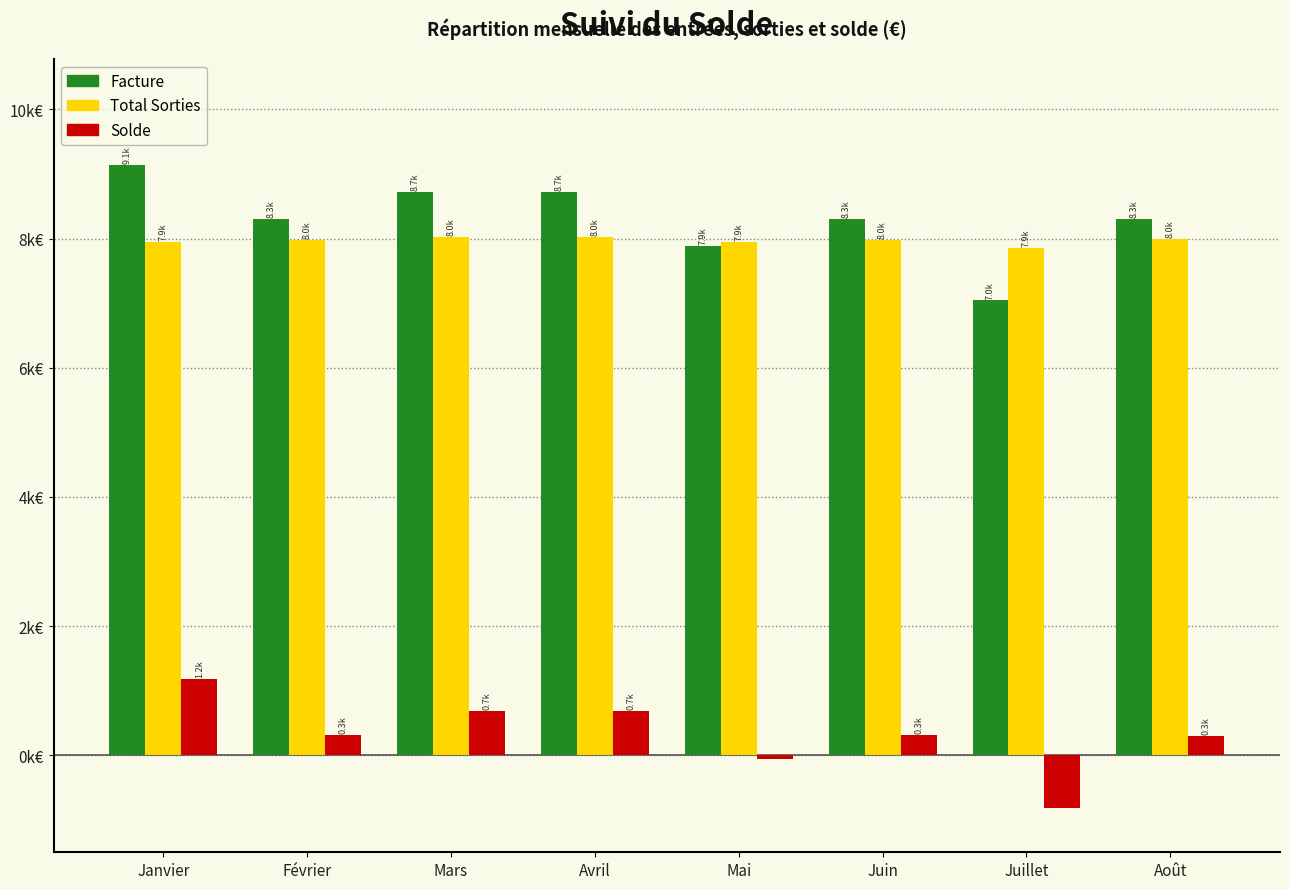

What are all the series names shown in the legend?

Facture, Total Sorties, Solde